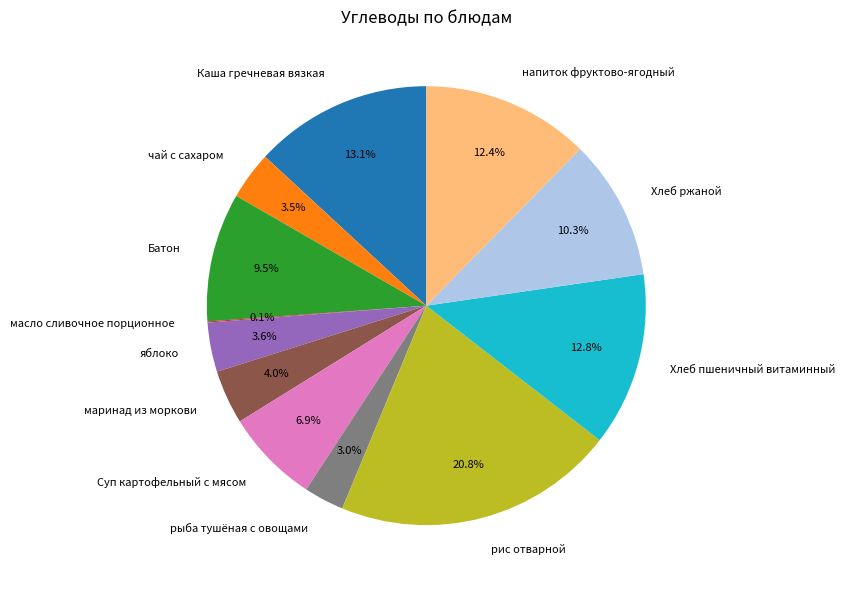

What is the ratio of the value at рис отварной to the value at Хлеб пшеничный витаминный?

1.6